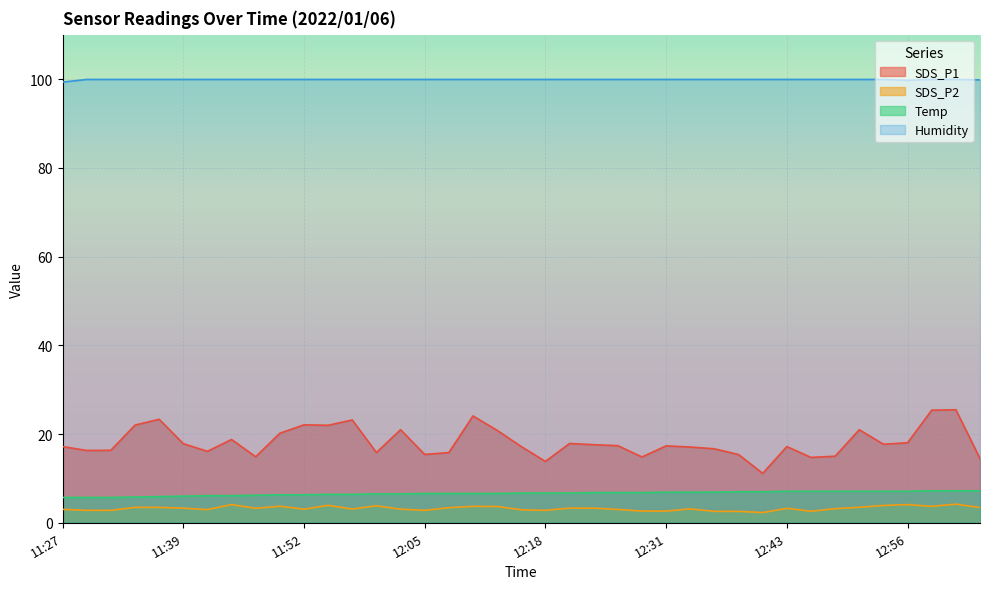

Read the Temp value at 11:52.

6.3